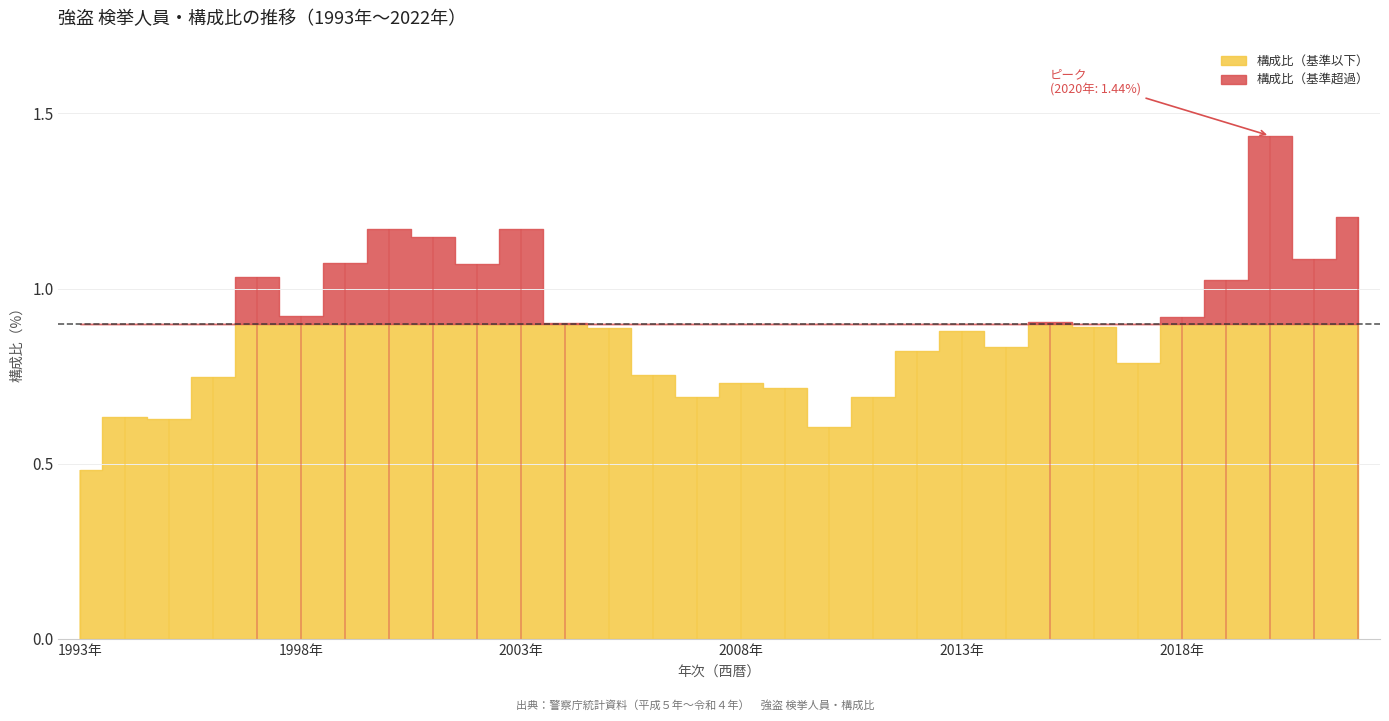

What is the minimum value shown in the chart?

0.5